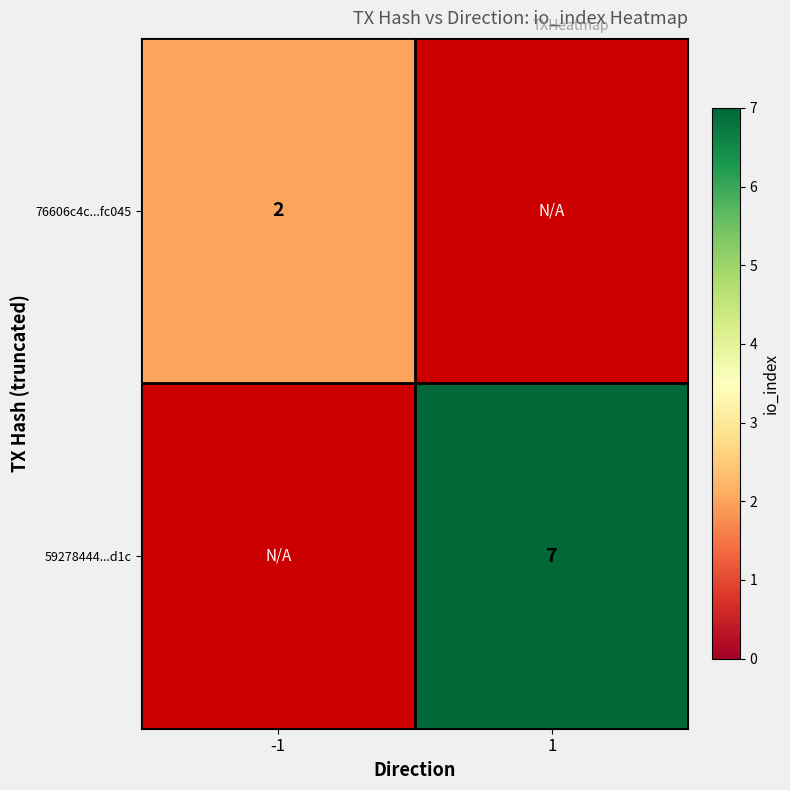

Which has a higher value, 1 or -1?

-1